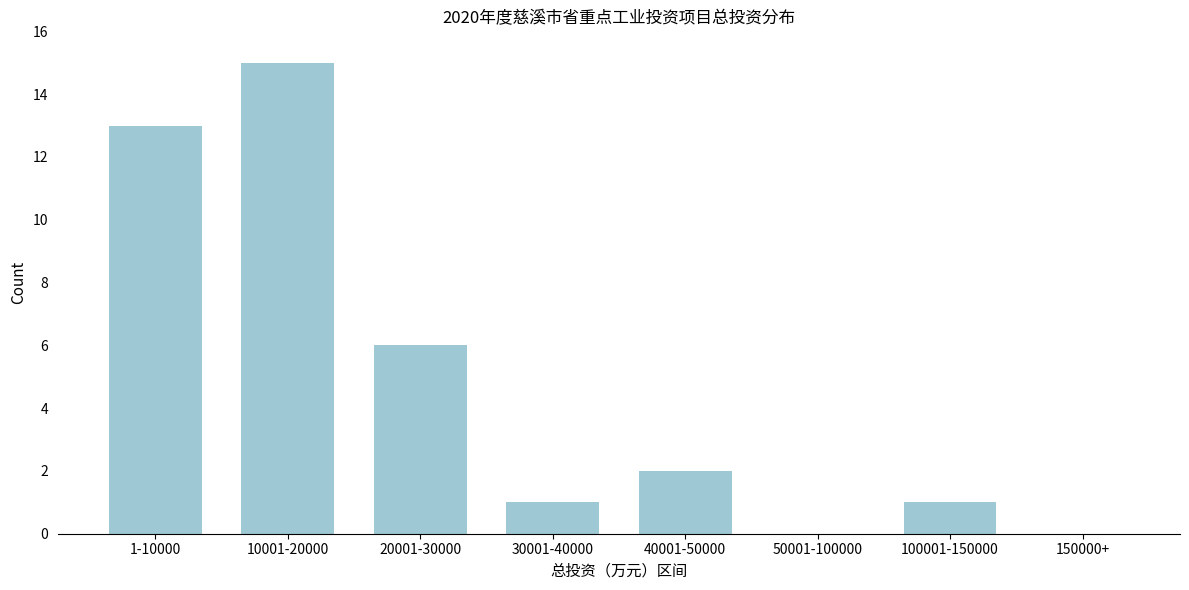

Reading left to right, what are all the values shown in this chart?

1-10000=13	10001-20000=15	20001-30000=6	30001-40000=1	40001-50000=2	50001-100000=0	100001-150000=1	150000+=0